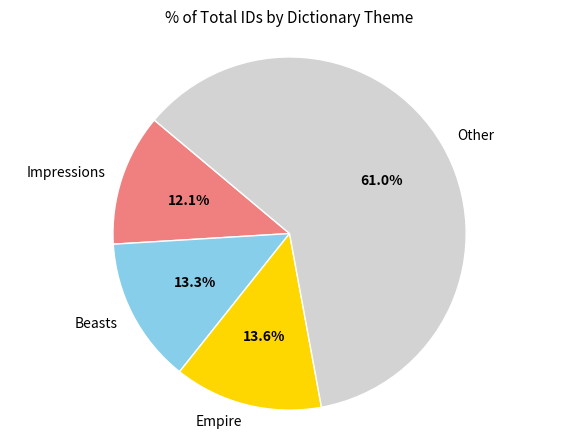

How many segments does this pie chart have?

4